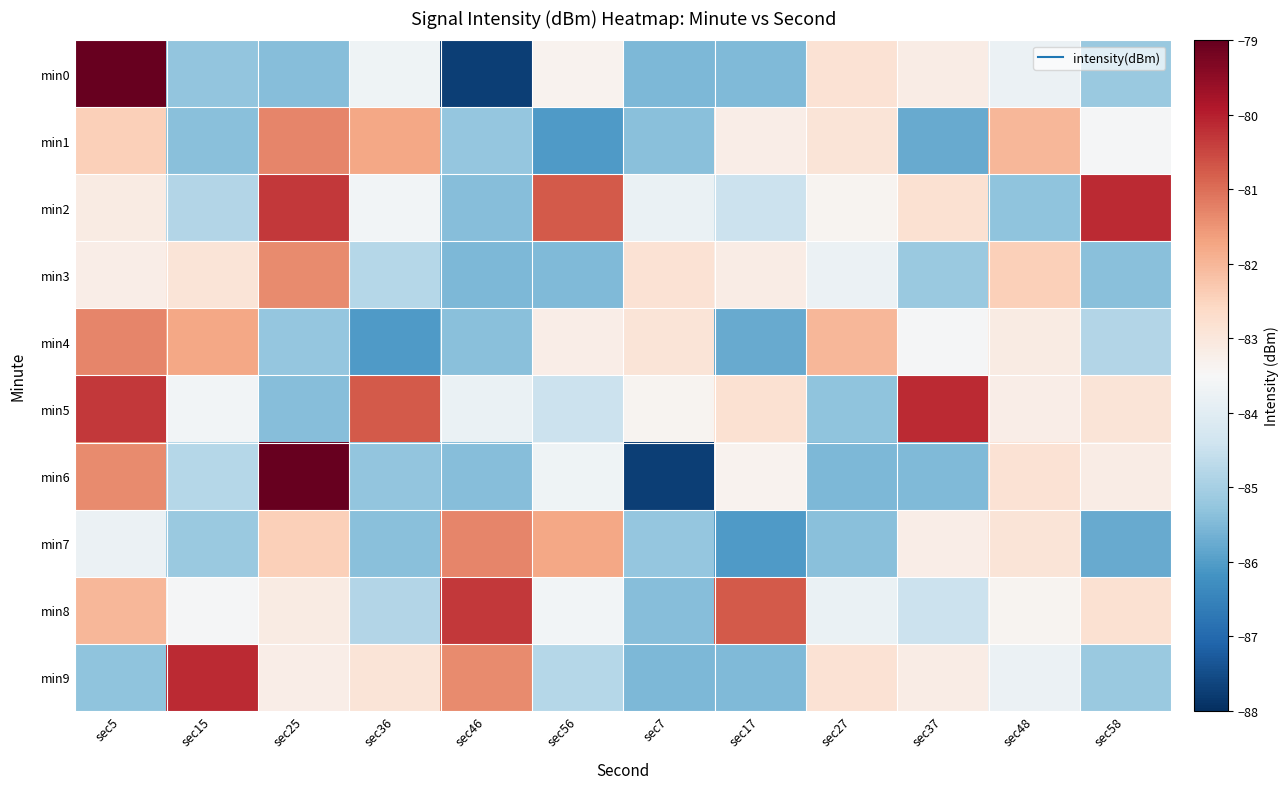

What is the greatest value displayed?

-79.0